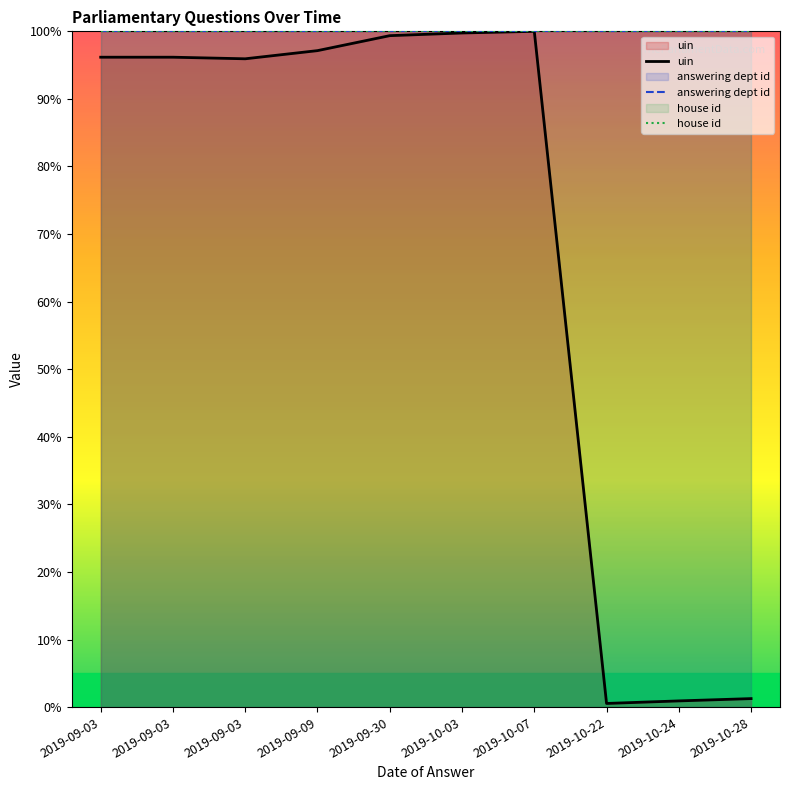

The uin series shows 100.0 at 2019-10-07. True or false?

True